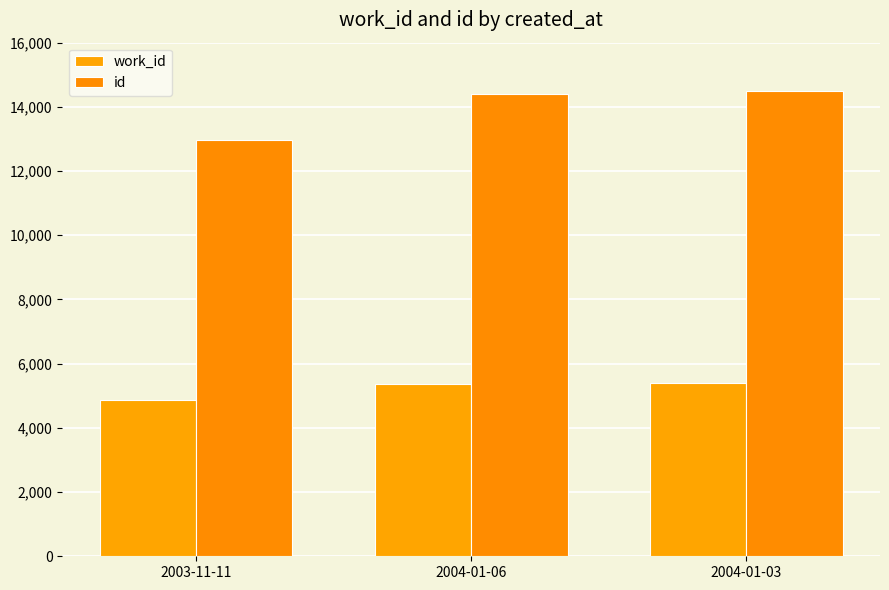

What is the difference between the id values at 2004-01-06 and 2003-11-11?

1451